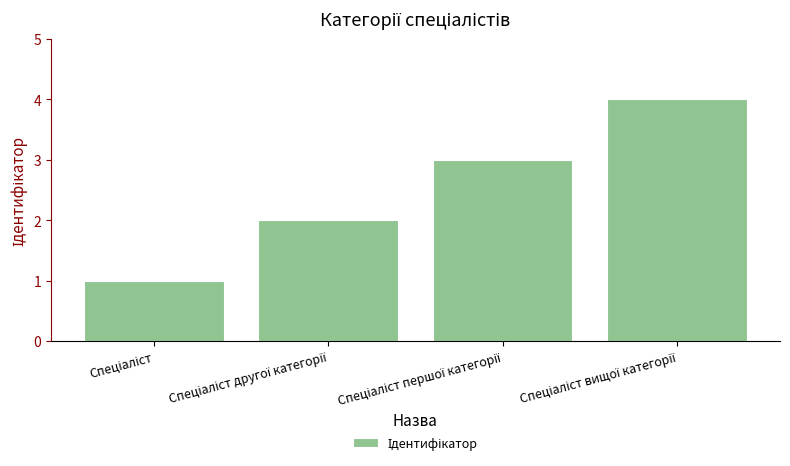

What is the difference between the maximum and minimum values?

3